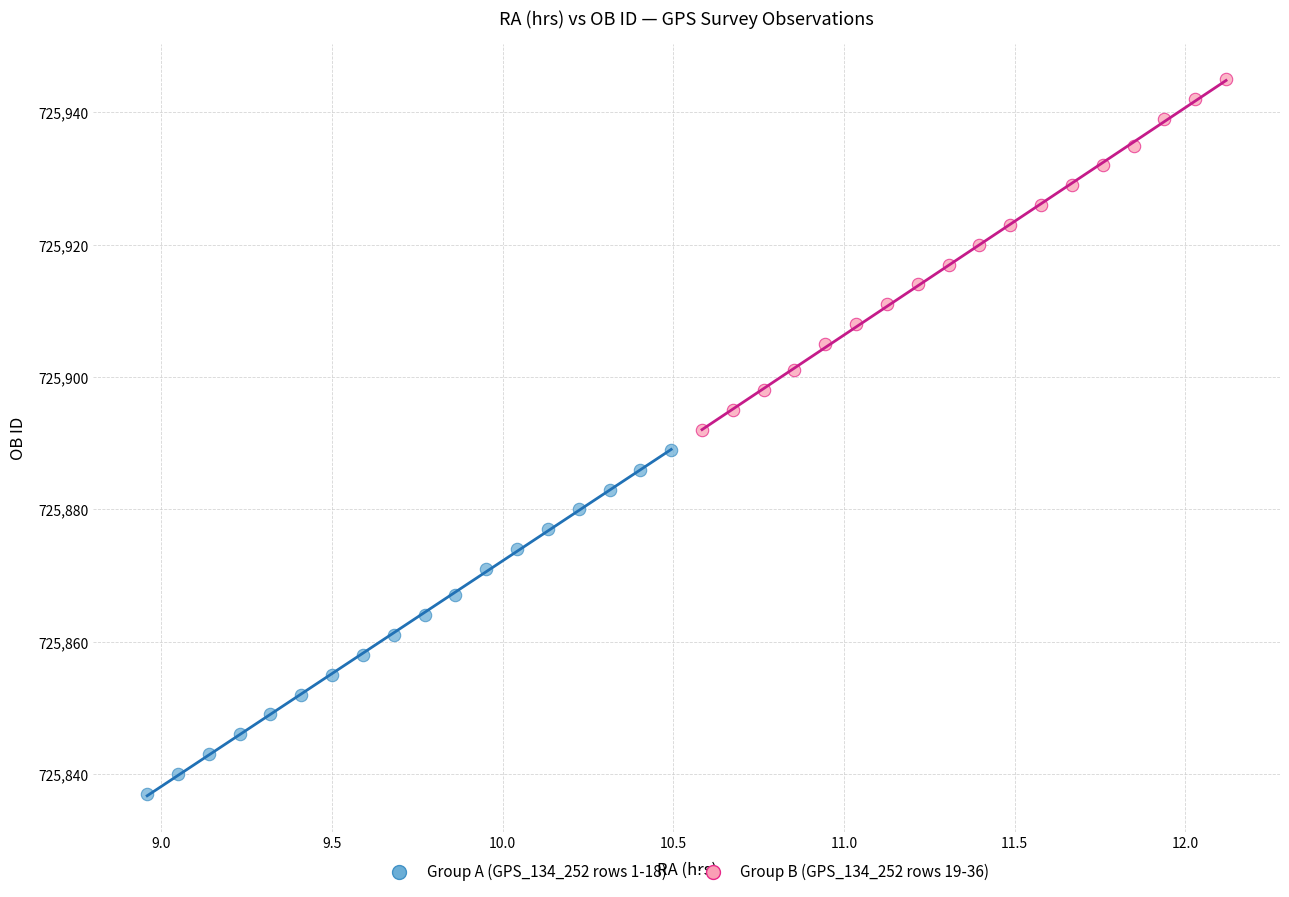

What are all the series names shown in the legend?

Group A (GPS_134_252 rows 1-18), Group B (GPS_134_252 rows 19-36)